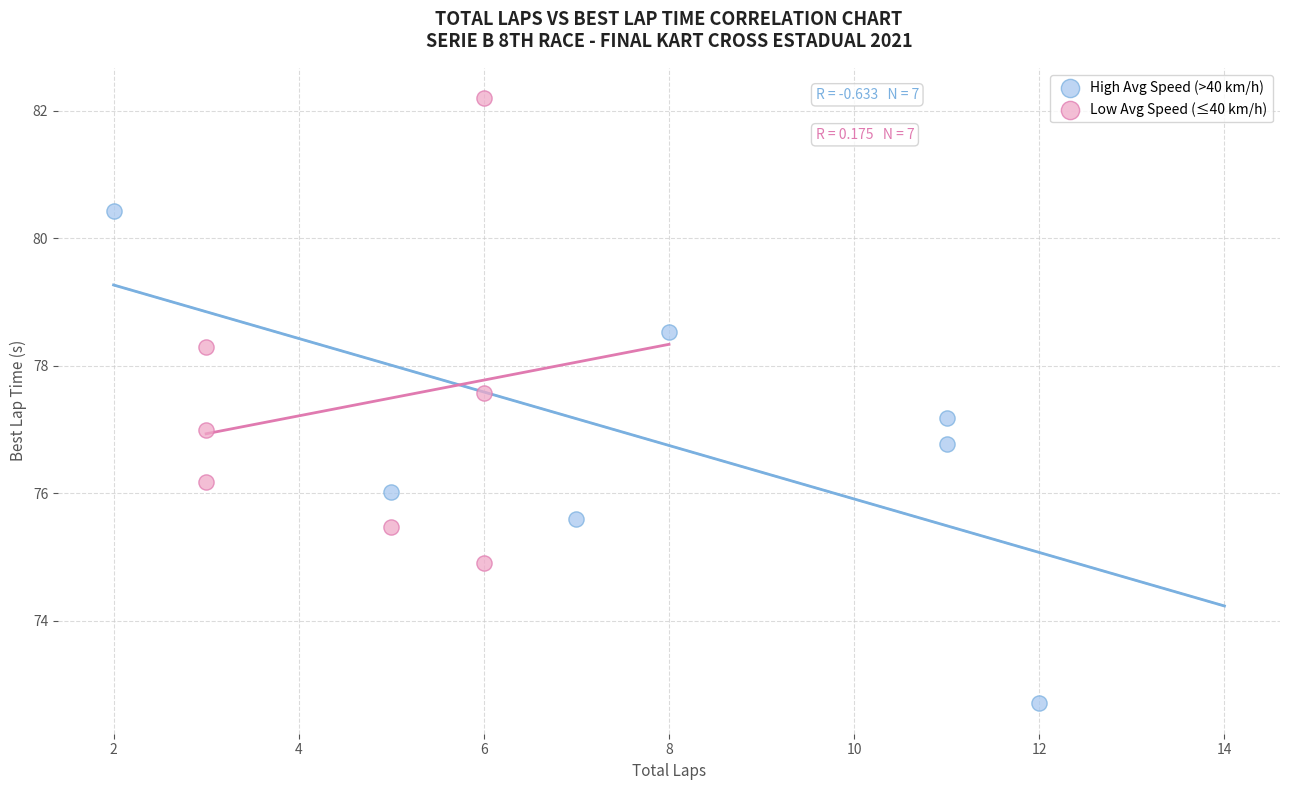

Which series reaches the maximum Y coordinate?

Low Avg Speed (≤40 km/h)